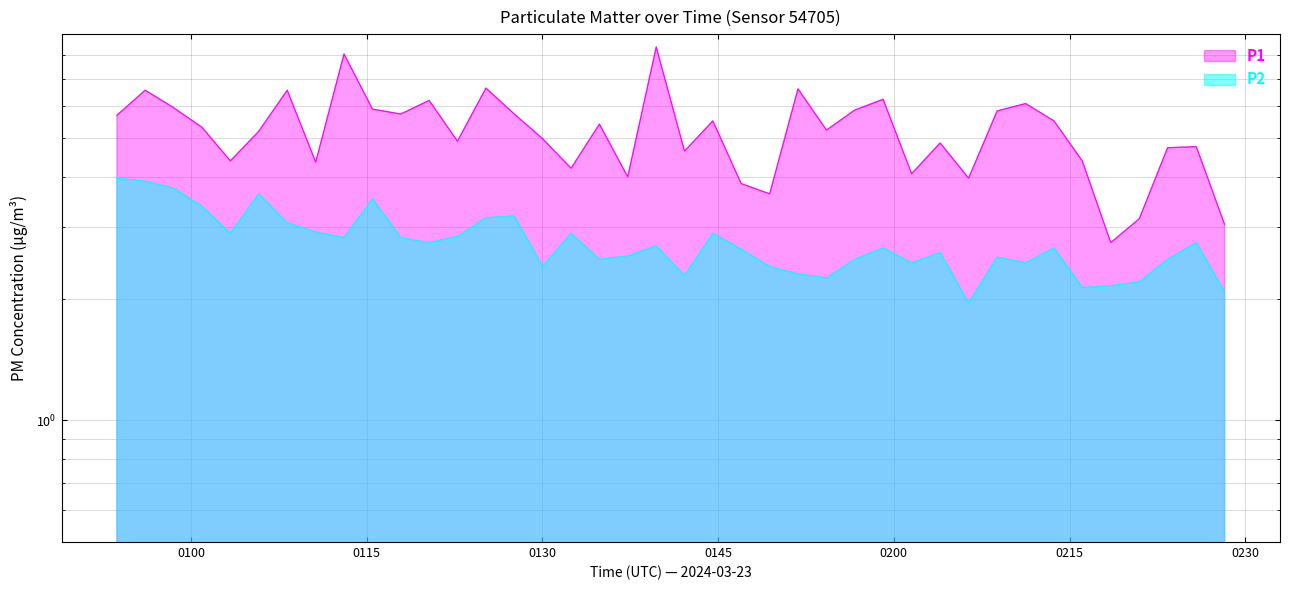

How many data points in P1 are above 5?

22